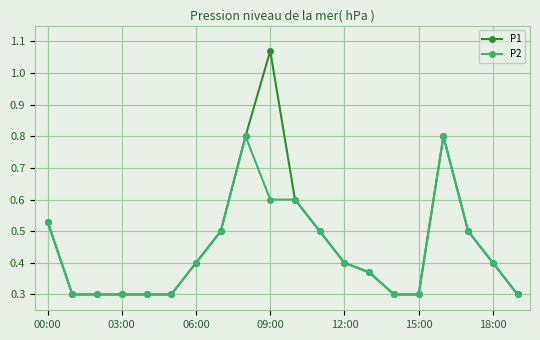

What is the smallest value displayed?

0.3